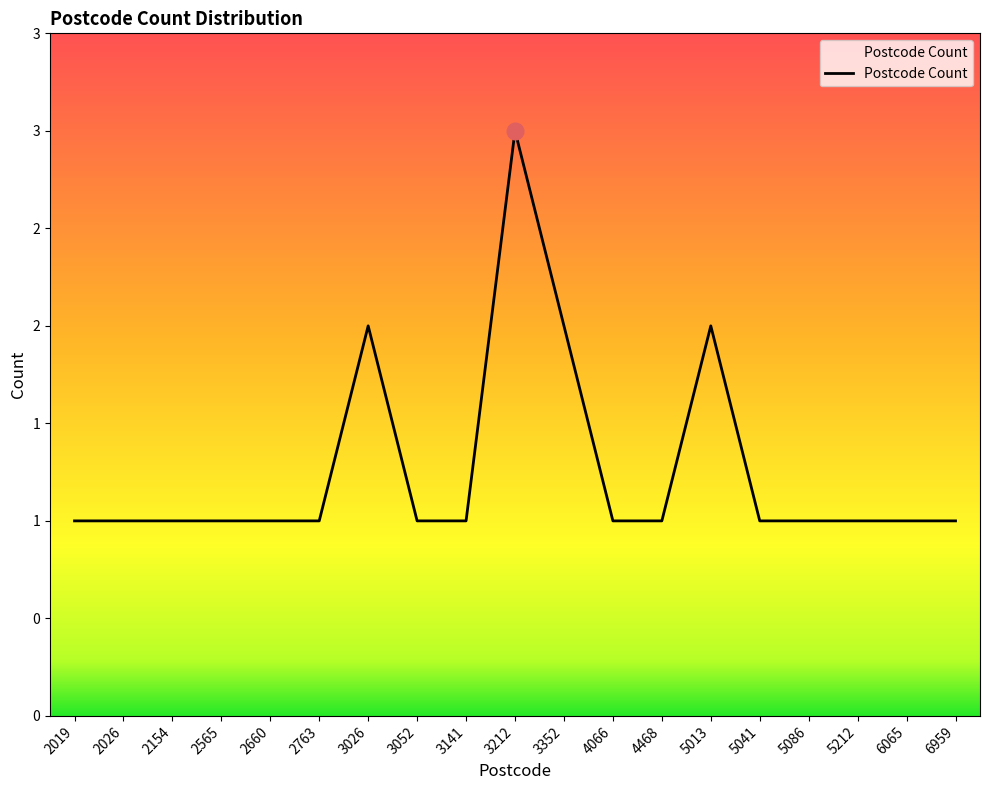

Does the chart display data point markers on the line(s)?

No